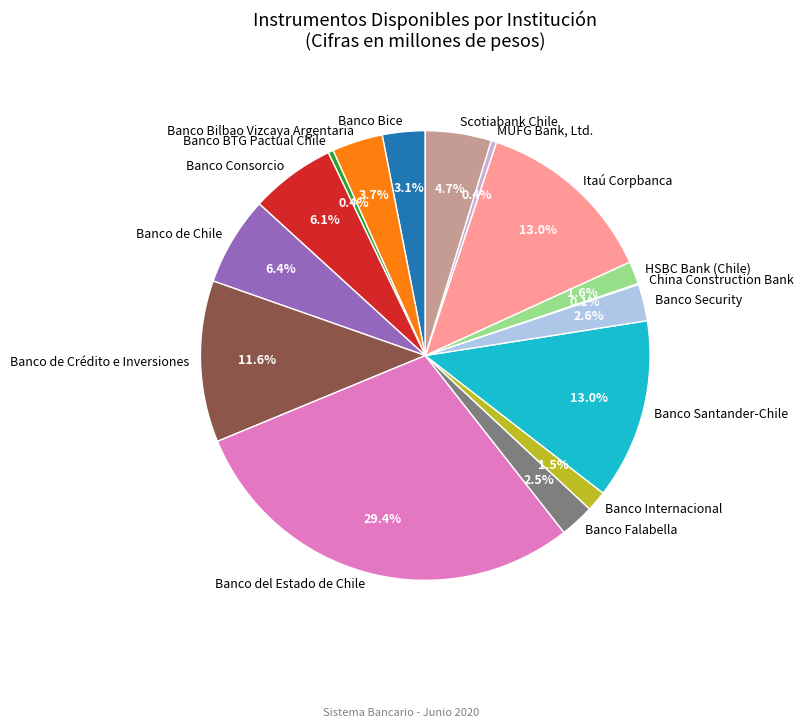

To the nearest percent, what percentage of the pie is Banco del Estado de Chile?

29%